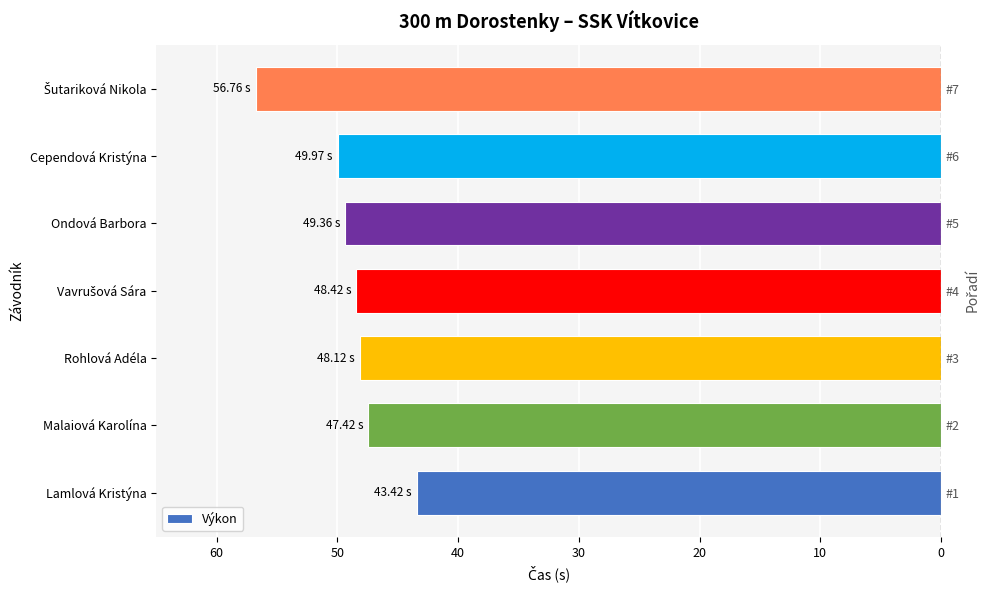

How many values are below -48?

5